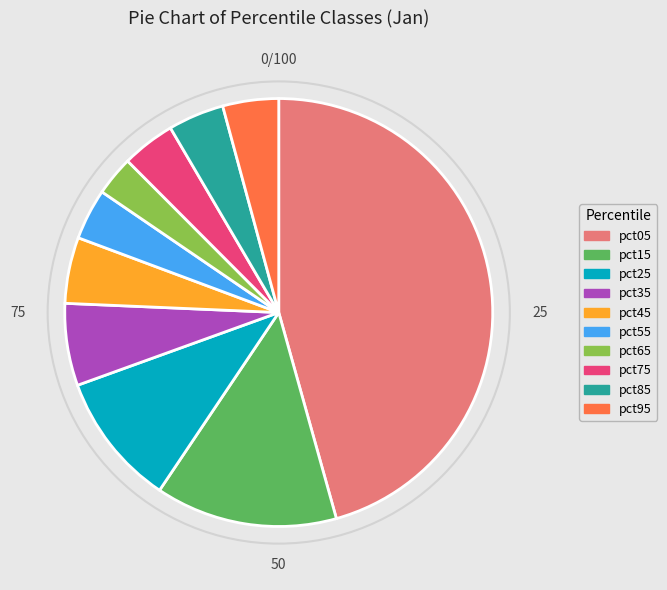

What is the largest slice in the pie chart?

pct05